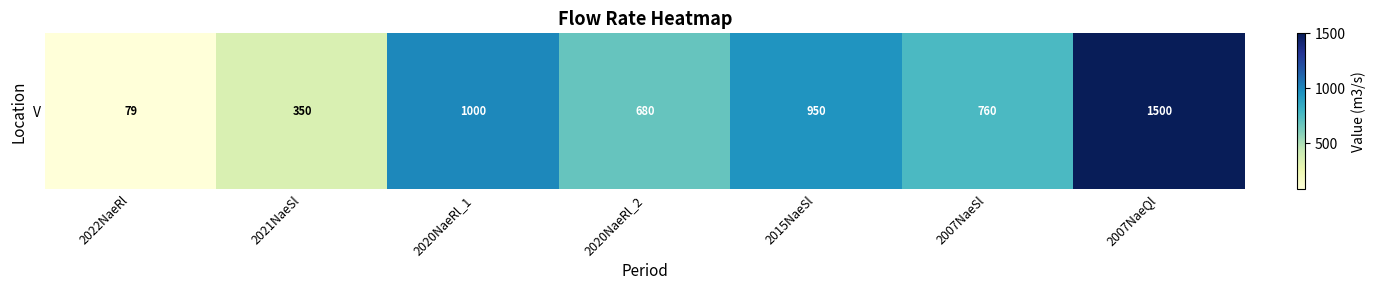

True or false: the data shows 79 at 2022NaeRl.

True